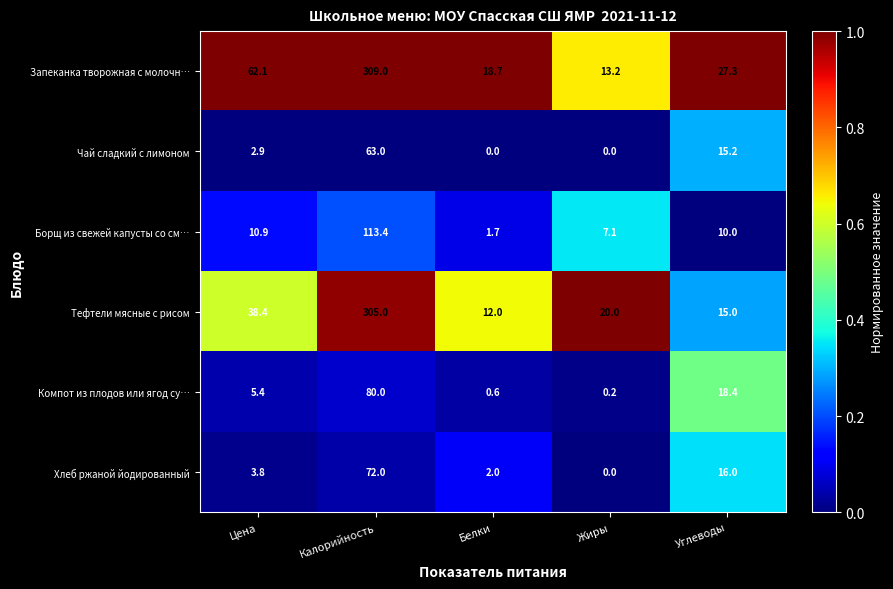

How many data points does each series have?

5